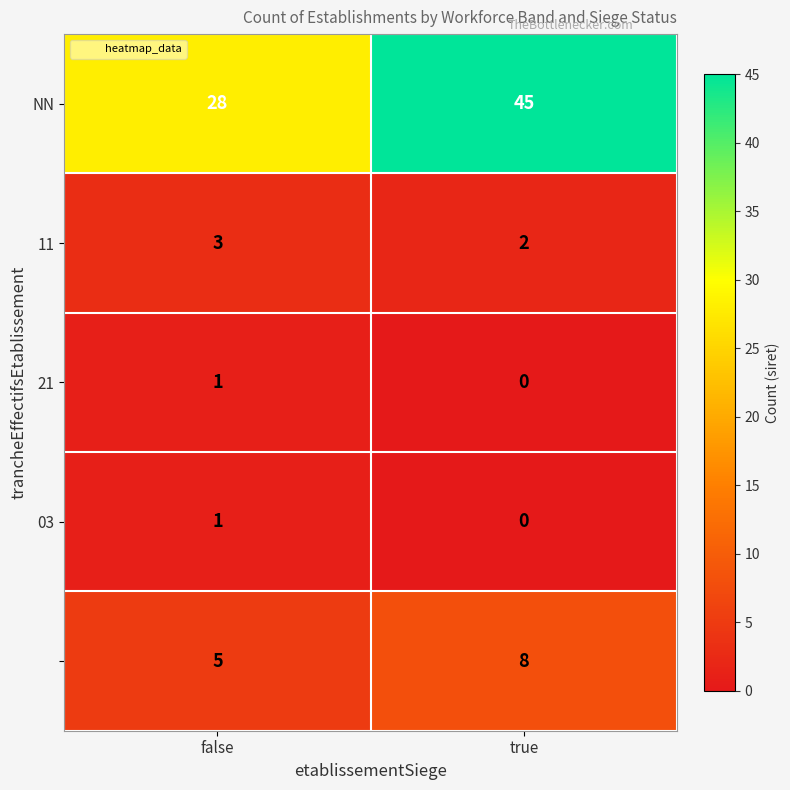

What is the spread (max minus min) of values at true?

45